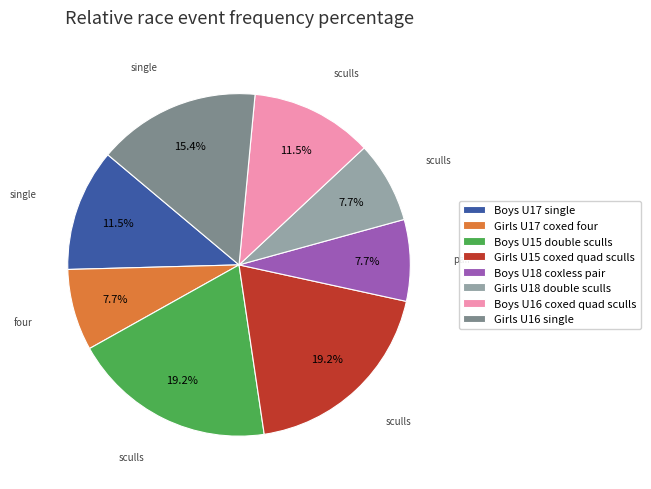

Count the number of slices in the pie.

8